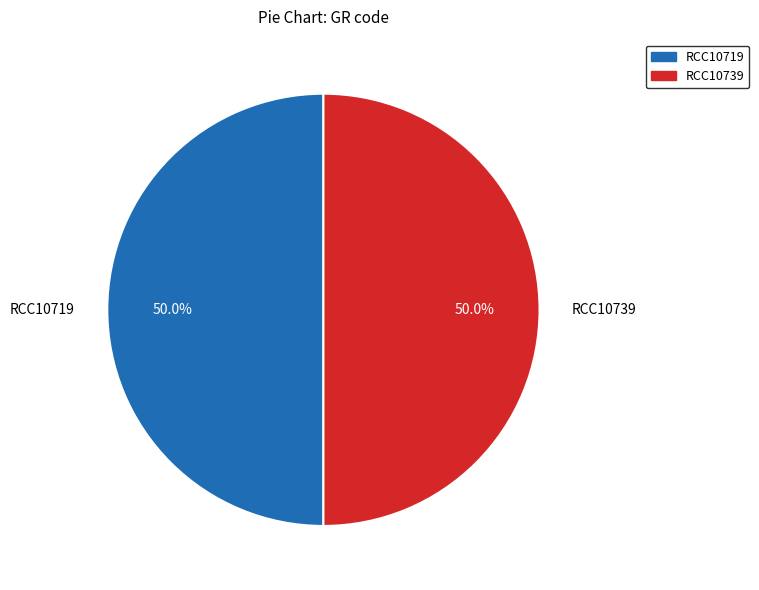

Combined, do RCC10719 and RCC10739 account for over 50%?

Yes